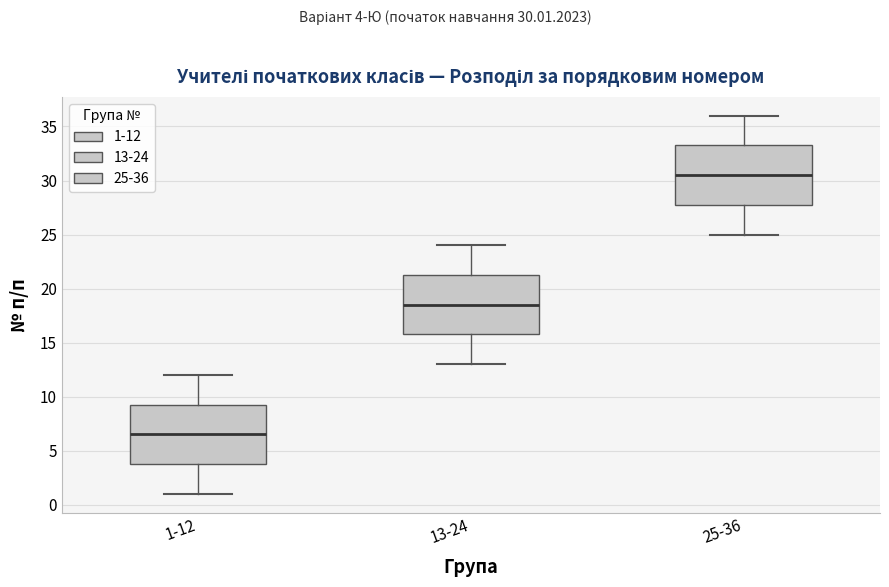

Reading left to right, transcribe this box plot: for each box, give where its median line is, the range the box spans, and where its two whiskers end, as read against the y-axis. The values are not printed on the chart, so give them approximately, as read against the axis.

1-12: median 6.5, box 4.0 to 9.5, whiskers 1.0 to 12.0
13-24: median 18.5, box 16.0 to 21.5, whiskers 13.0 to 24.0
25-36: median 30.5, box 28.0 to 33.5, whiskers 25.0 to 36.0